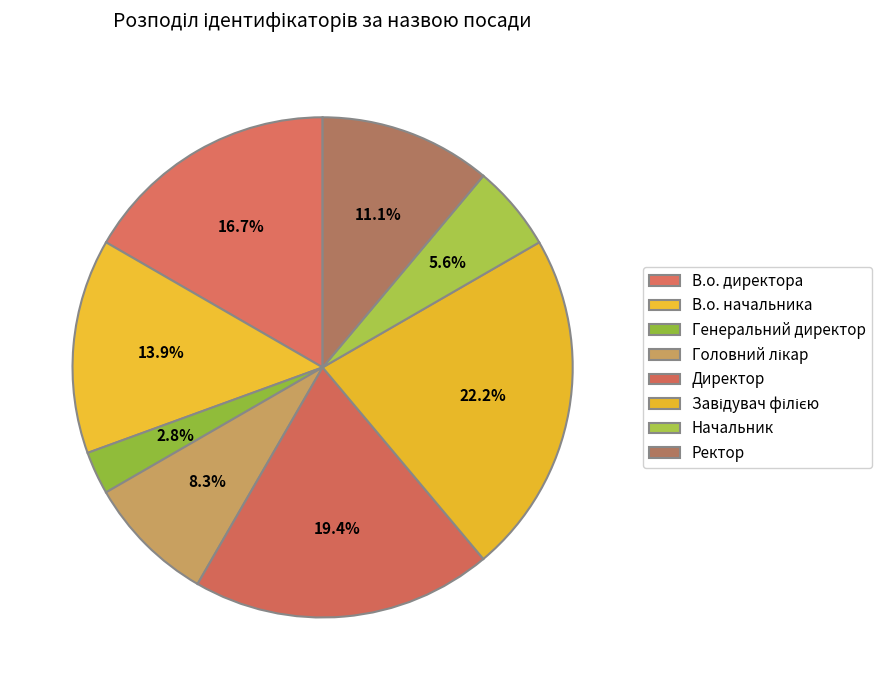

What percentage is the Генеральний директор slice, to the nearest percent?

3%